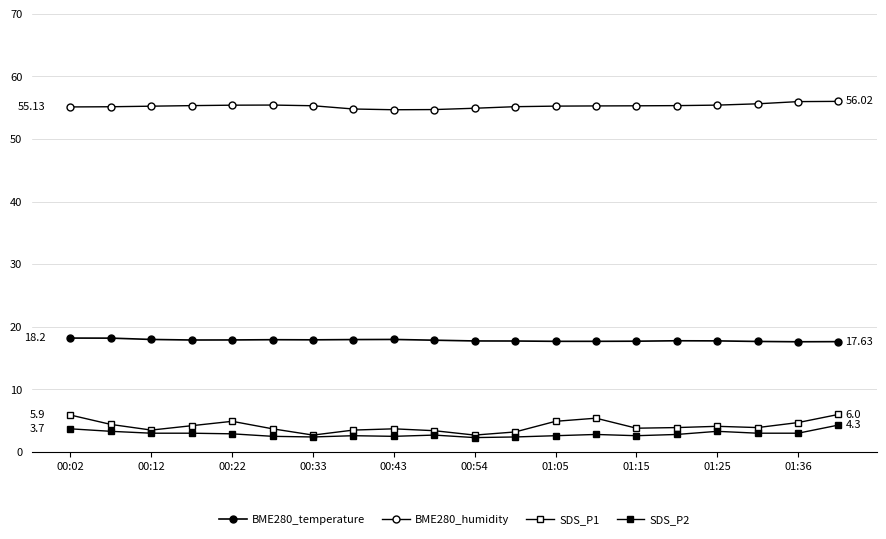

How many categories are shown in the chart?

20